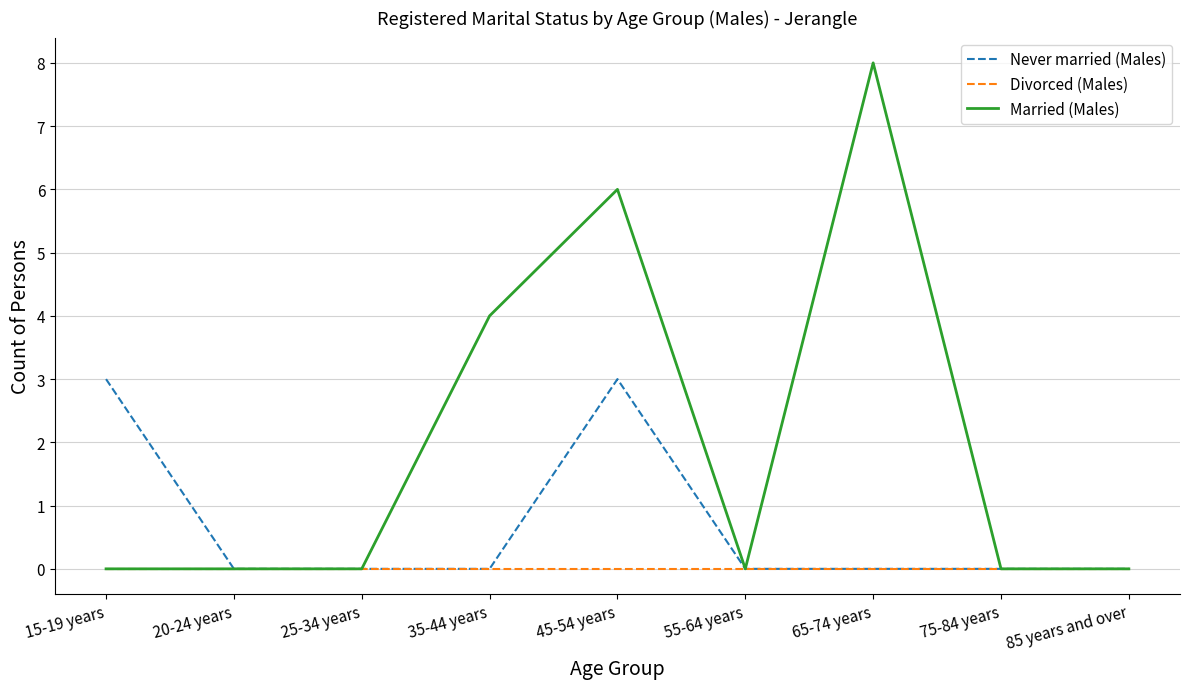

The value of Married (Males) at 75-84 years is 0. True or false?

True